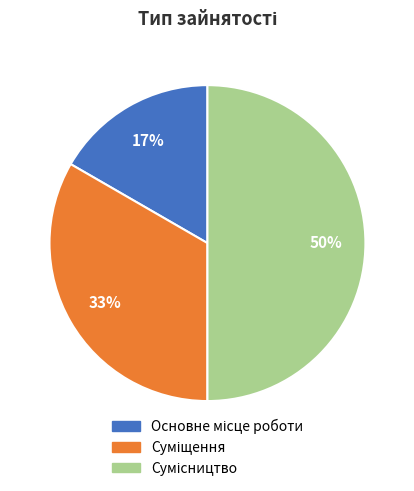

To the nearest percent, what is the difference between the largest and smallest slice percentages?

33%